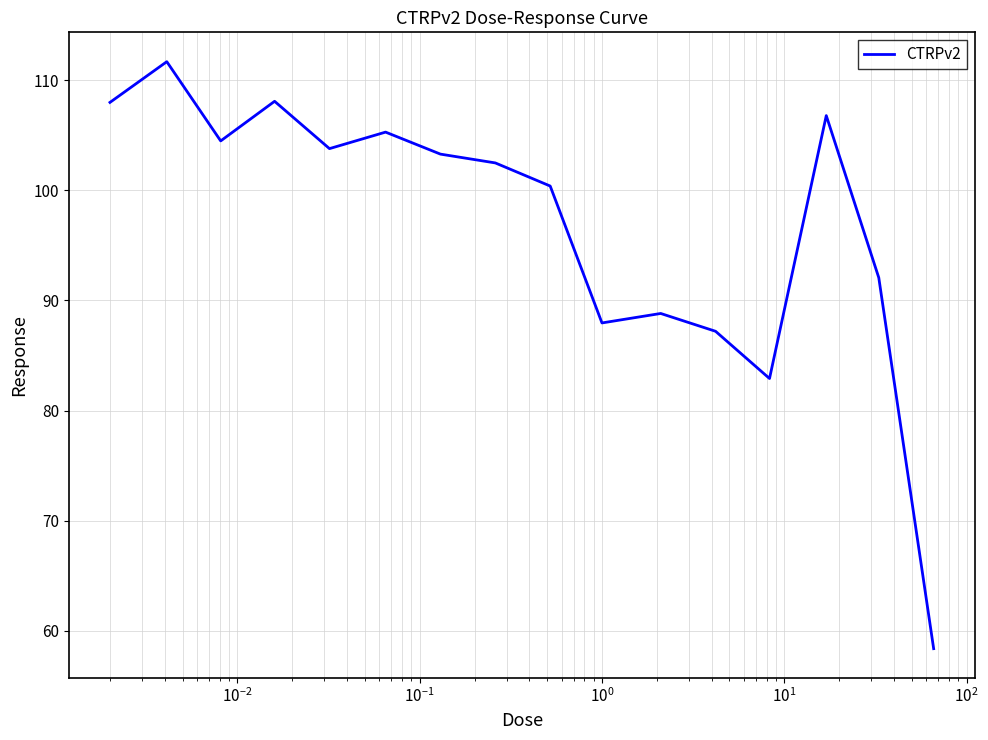

What is the minimum value shown in the chart?

58.4